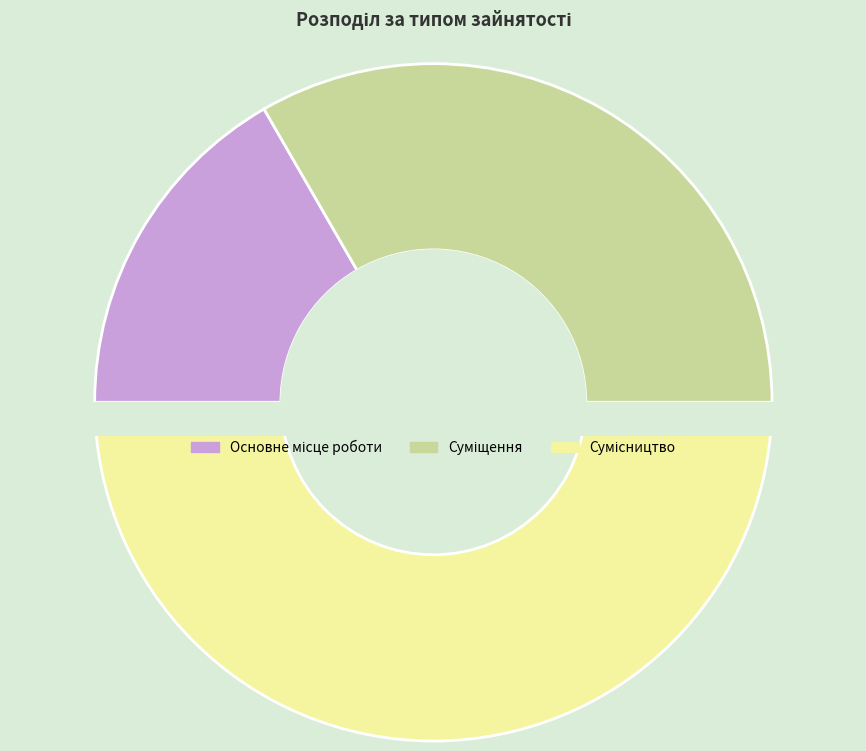

To the nearest percent, what portion does Сумісництво represent?

50%